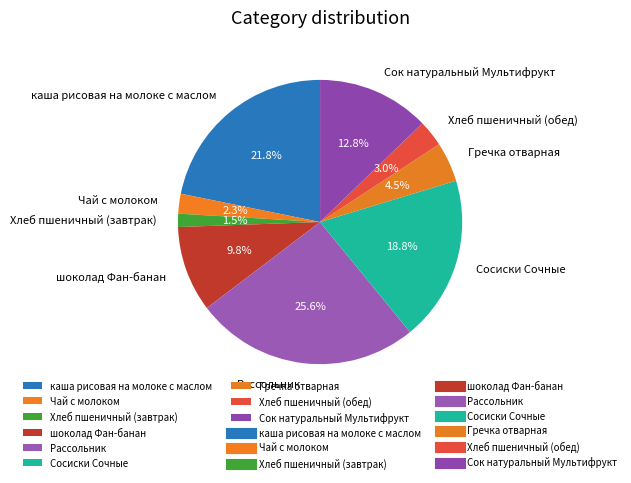

What is the ratio of the value at Рассольник to the value at Сосиски Сочные?

1.4